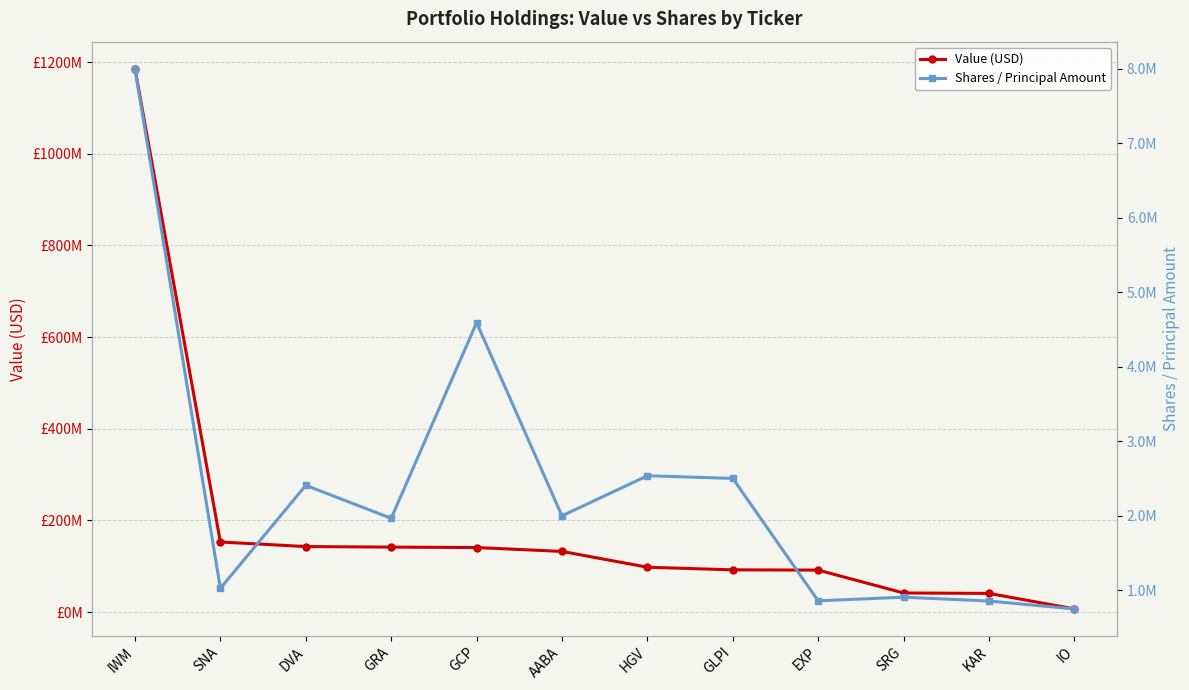

At which category does Shares / Principal Amount reach its first local peak?

DVA